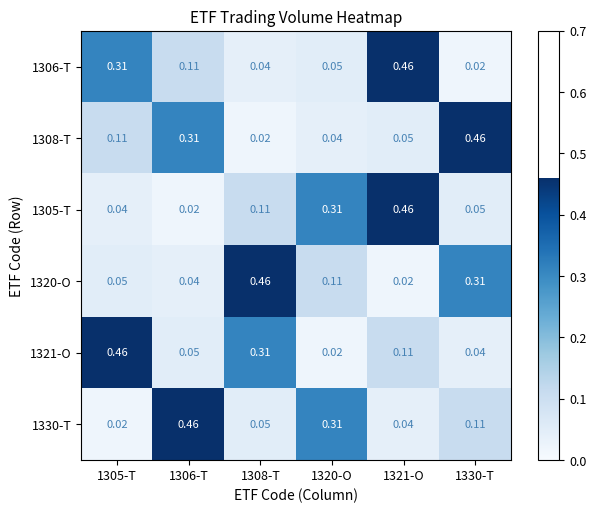

At which category is the sum across all series the highest?

1321-O